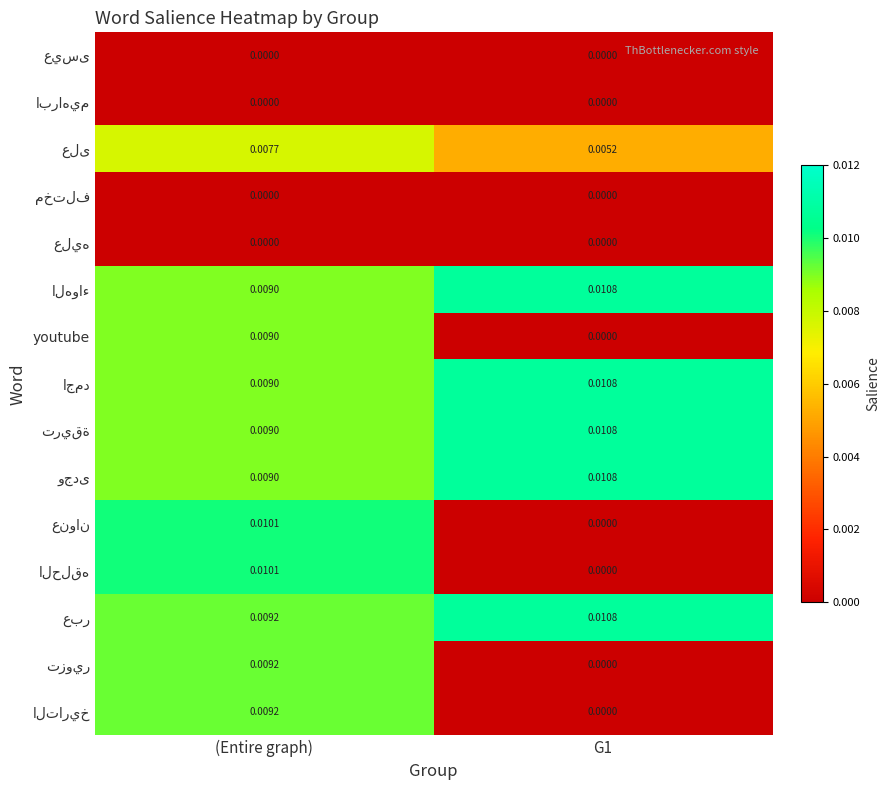

At (Entire graph), list the series in order from largest to smallest.

عنوان, الحلقه, عبر, تزوير, التاريخ, الهواء, youtube, اجمد, تريقة, وجدى, على, عيسى, ابراهيم, مختلف, عليه